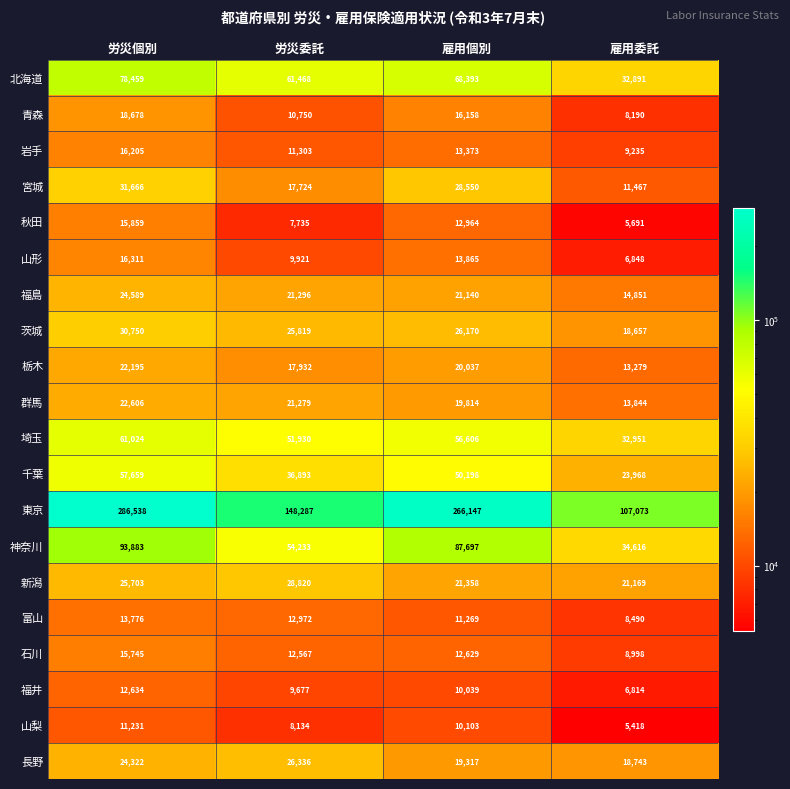

How many distinct data groups are displayed?

20